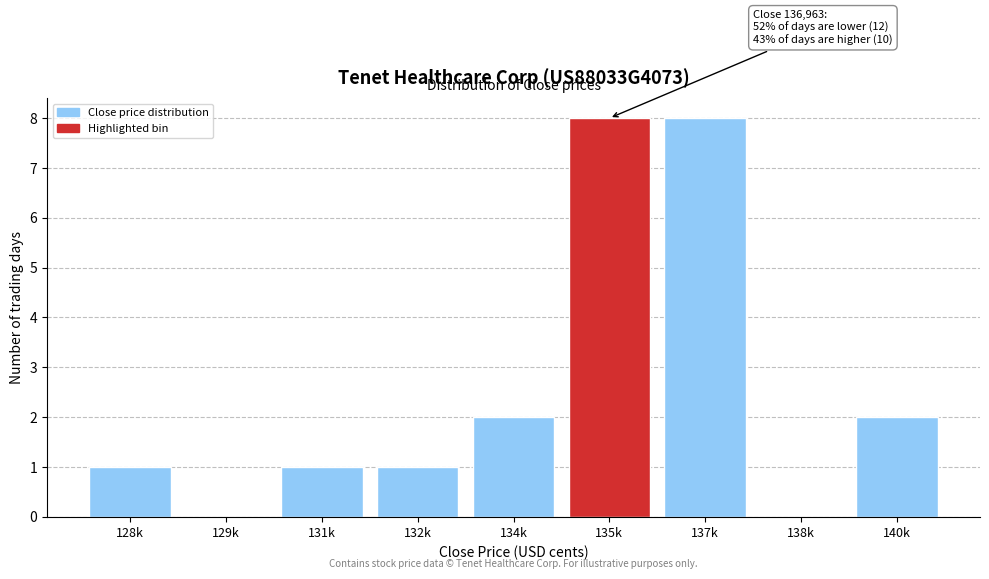

Reading right to left, what are all the values shown in this chart?

140k=2	138k=0	137k=8	135k=8	134k=2	132k=1	131k=1	129k=0	128k=1